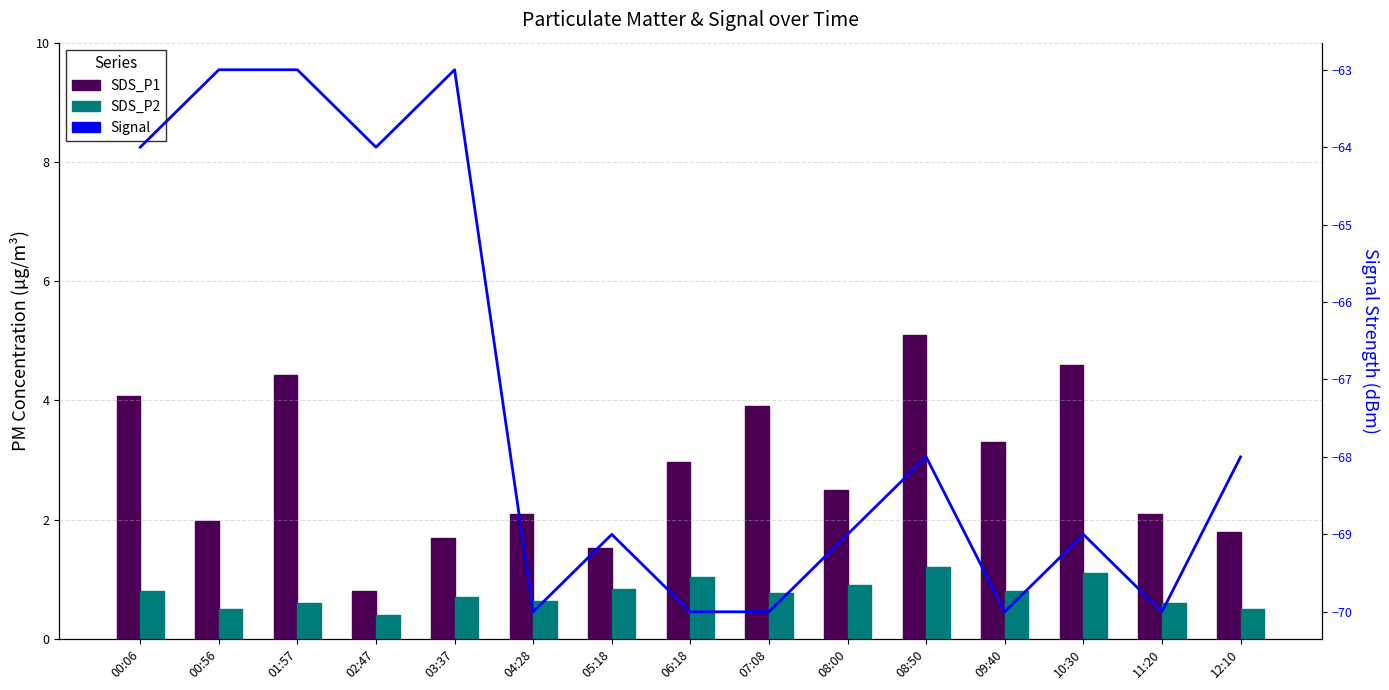

What is the greatest value displayed?

5.1